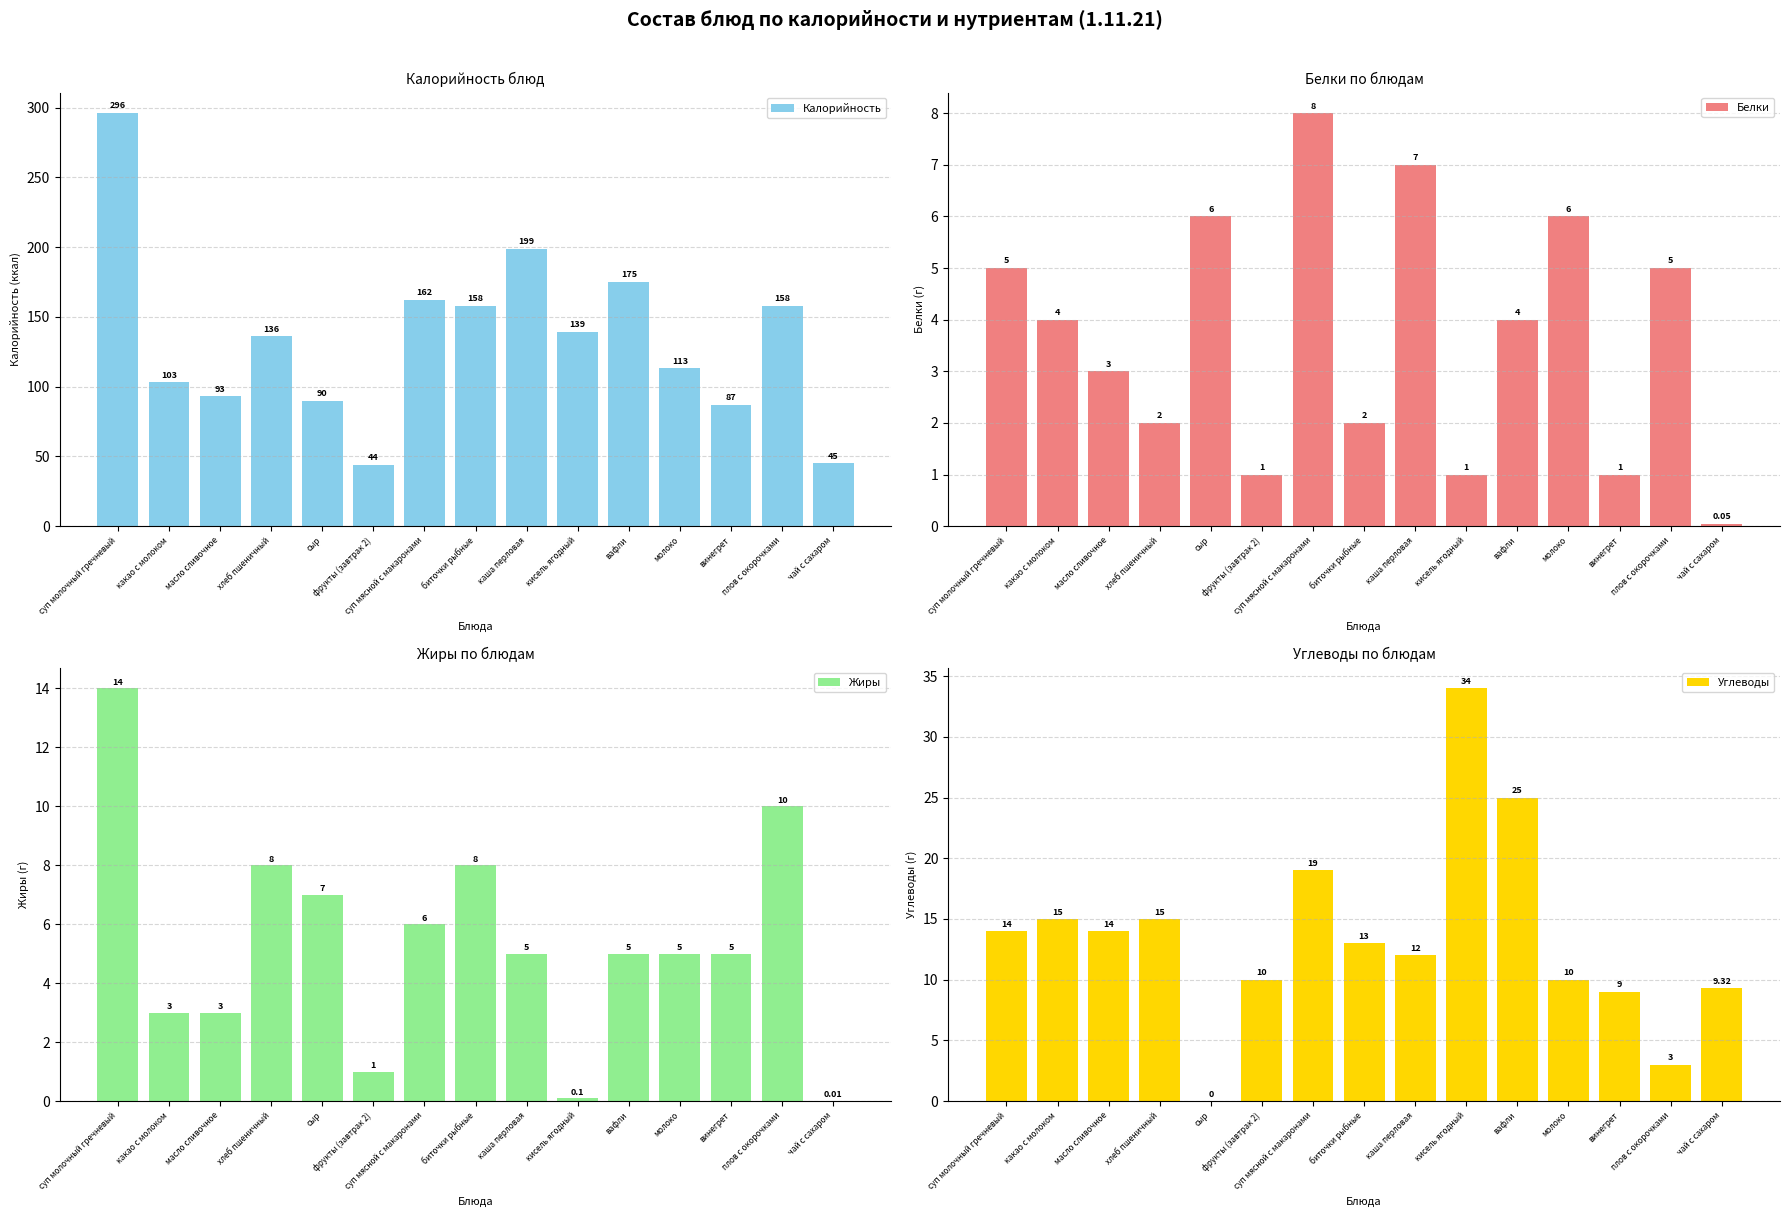

Reading left to right, extract all data points from this chart.

Калорийность: 296.0	103.0	93.0	136.0	90.0	44.0	162.0	158.0	199.0	139.0	175.0	113.0	87.0	158.0	45.0
Белки: 5.0	4.0	3.0	2.0	6.0	1.0	8.0	2.0	7.0	1.0	4.0	6.0	1.0	5.0	0.1
Жиры: 14.0	3.0	3.0	8.0	7.0	1.0	6.0	8.0	5.0	0.1	5.0	5.0	5.0	10.0	0.0
Углеводы: 14.0	15.0	14.0	15.0	0.0	10.0	19.0	13.0	12.0	34.0	25.0	10.0	9.0	3.0	9.3